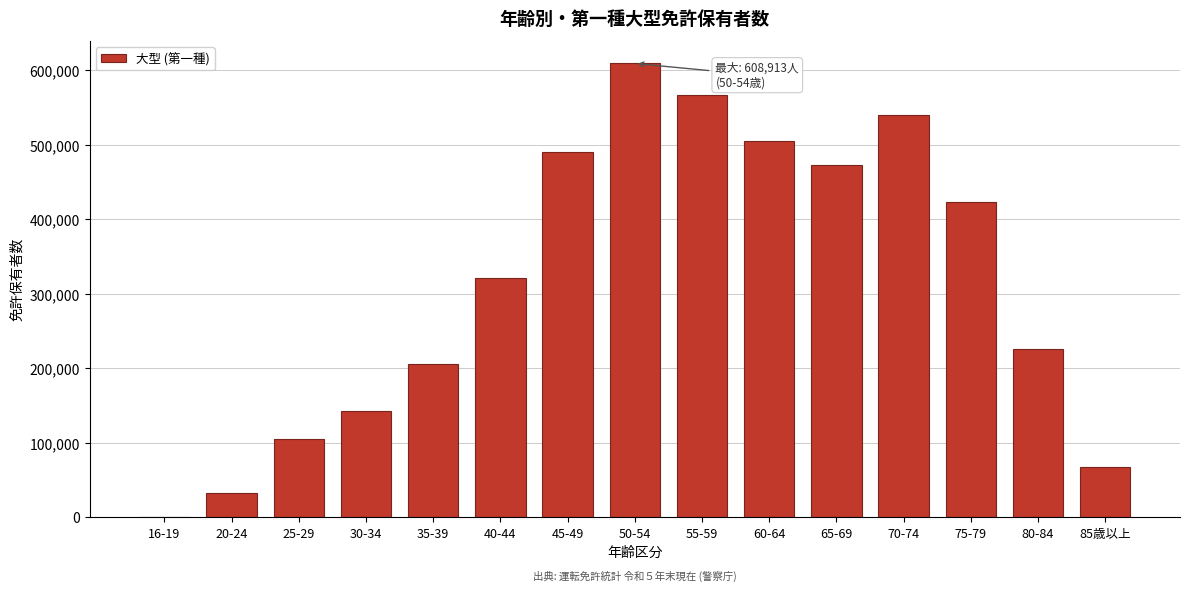

Reading right to left, extract all data points from this chart.

85歳以上=67083	80-84=225534	75-79=423319	70-74=539223	65-69=471985	60-64=504586	55-59=566244	50-54=608913	45-49=490016	40-44=321216	35-39=205237	30-34=142567	25-29=104573	20-24=31789	16-19=223